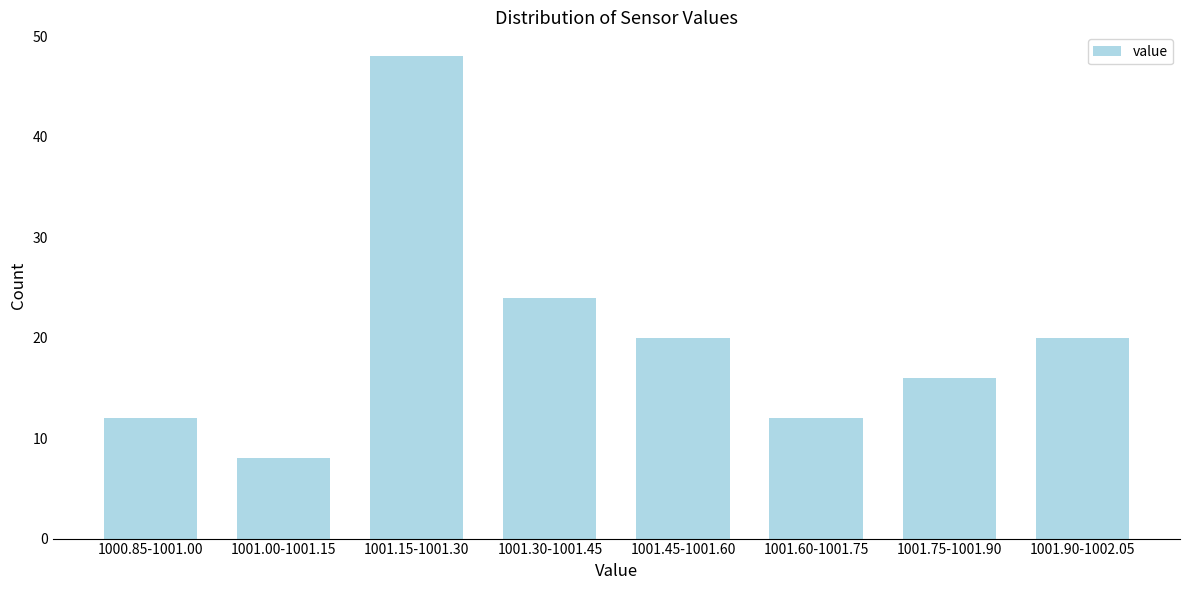

Reading right to left, list all the values displayed in this chart.

20	16	12	20	24	48	8	12